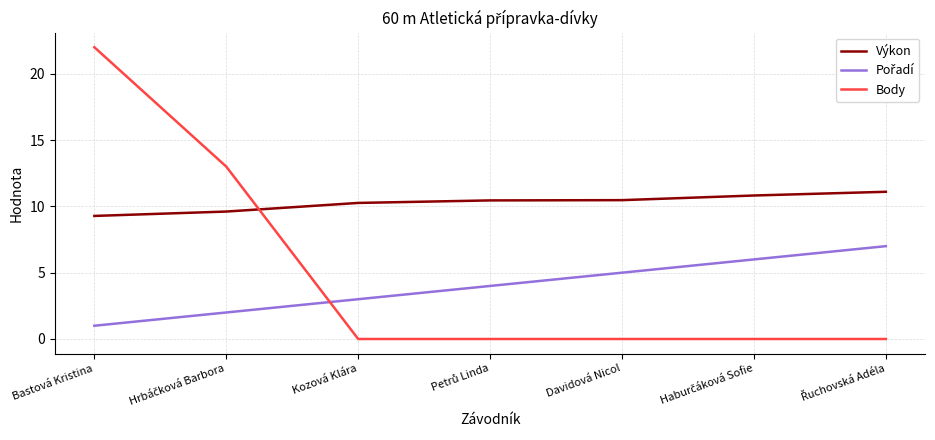

What is the spread (max minus min) of values at Davidová Nicol?

10.5